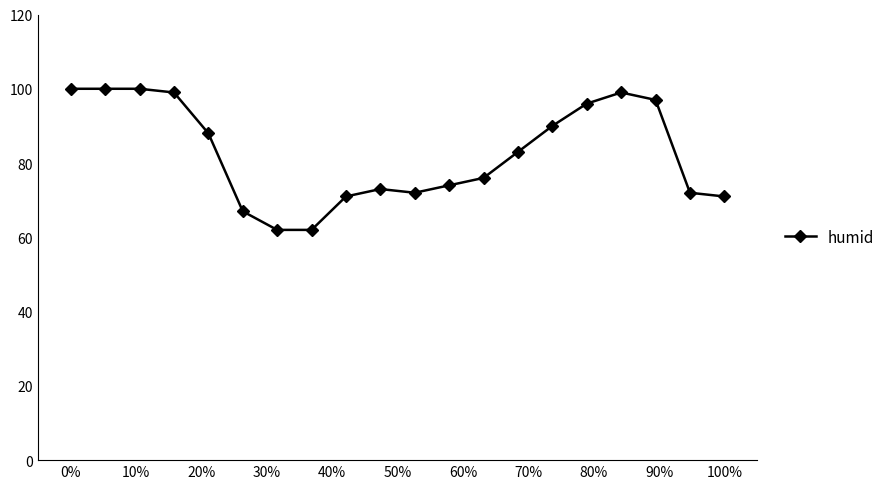

Reading left to right, what are all the values shown in this chart?

100	100	100	99	88	67	62	62	71	73	72	74	76	83	90	96	99	97	72	71